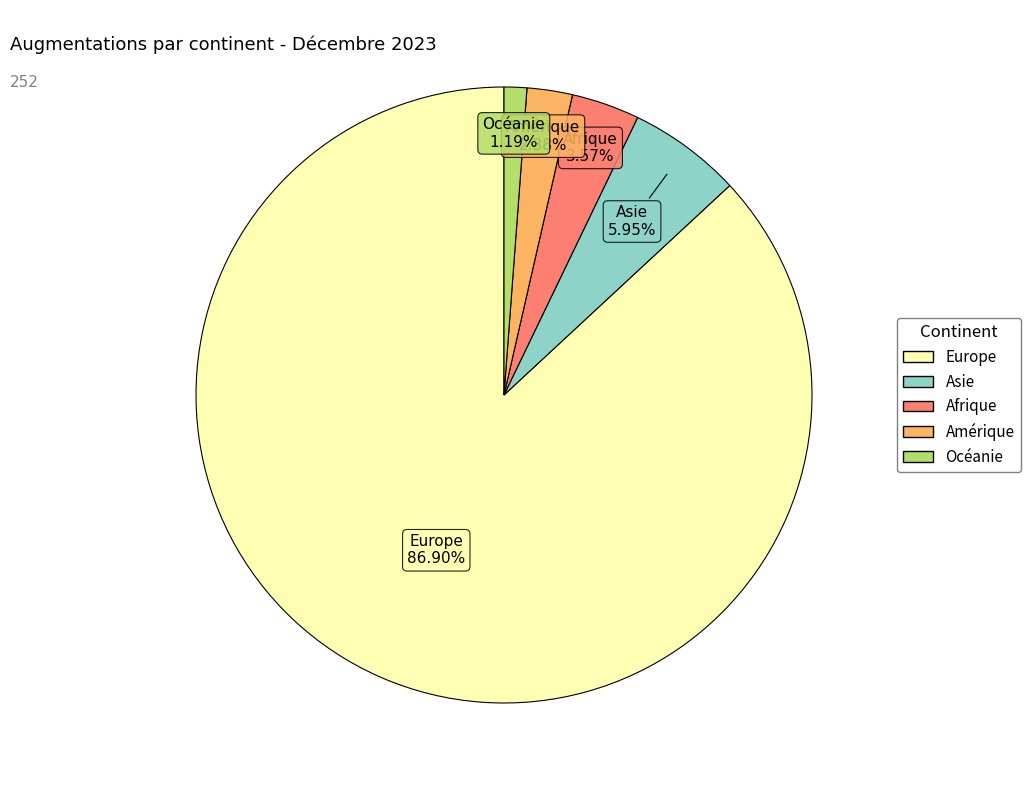

Rank the categories by value from highest to lowest.

Europe, Asie, Afrique, Amérique, Océanie